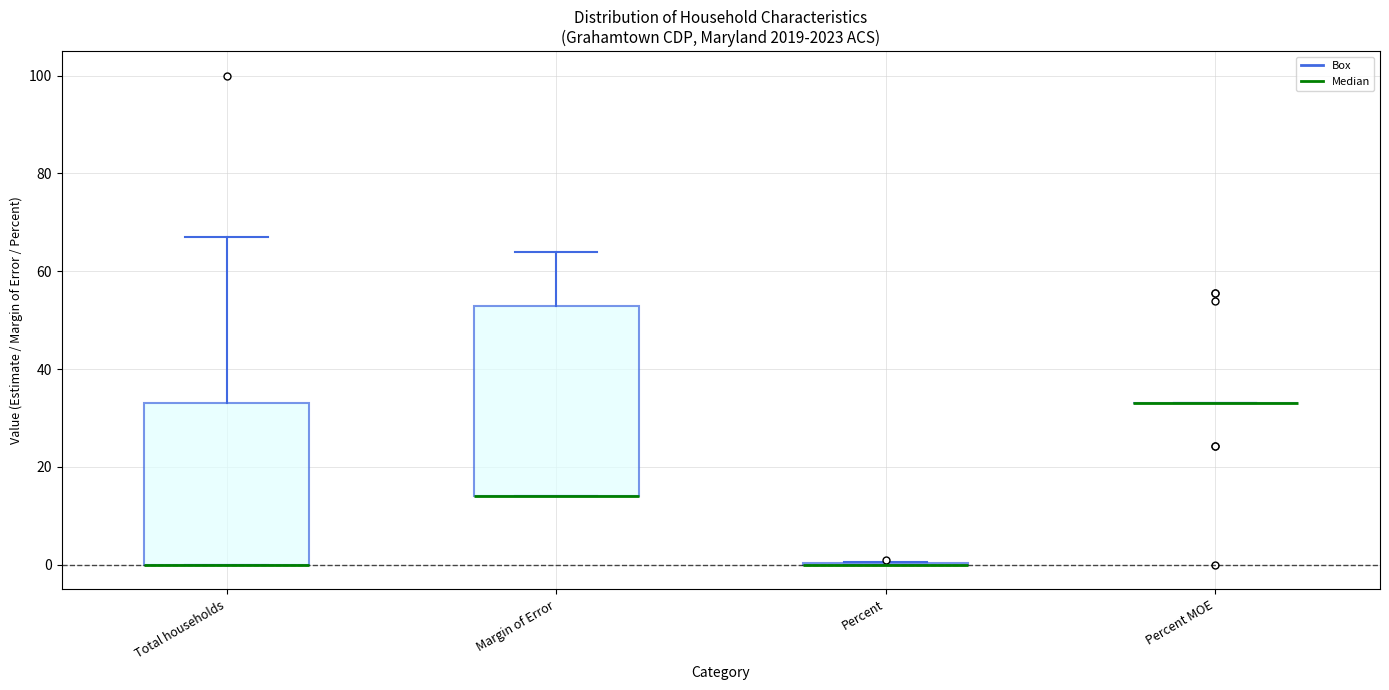

Reading left to right, read every box against the y-axis: the position of its median line, the range the box covers, and the ends of its whiskers. The values are not printed on the chart, so give them approximately, as read against the axis.

Total households: median 0 (drawn on the box's lower edge), box 0 to 34, whiskers 0 to 68
Margin of Error: median 14 (drawn on the box's lower edge), box 14 to 54, whiskers 14 to 64
Percent: box collapsed to a line at 0, whiskers 0 to 0
Percent MOE: box collapsed to a line at 34, whiskers 34 to 34